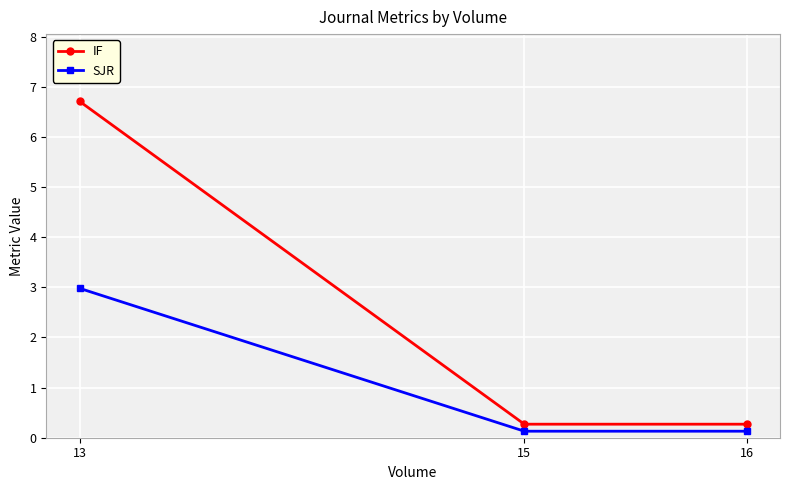

Reading right to left, extract all data points from this chart.

IF: 16=0.3	15=0.3	13=6.7
SJR: 16=0.1	15=0.1	13=3.0